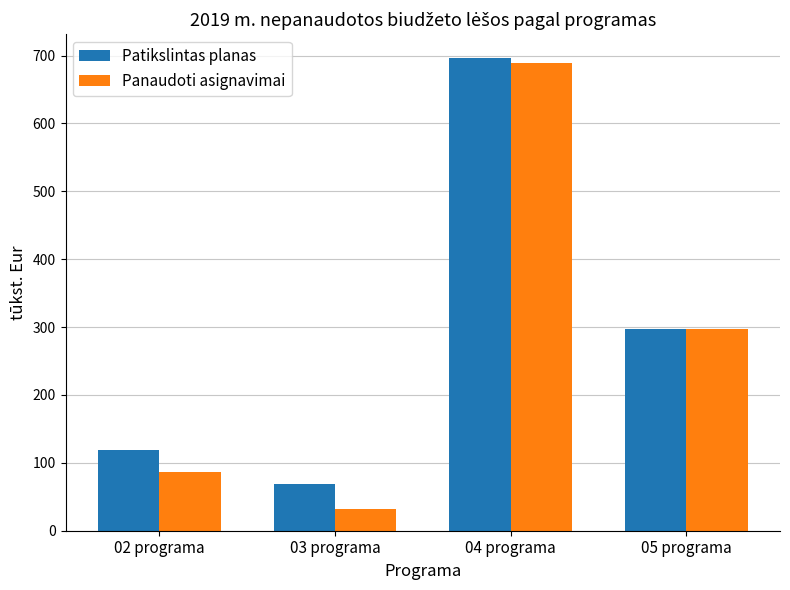

How many bars are there in each group?

2